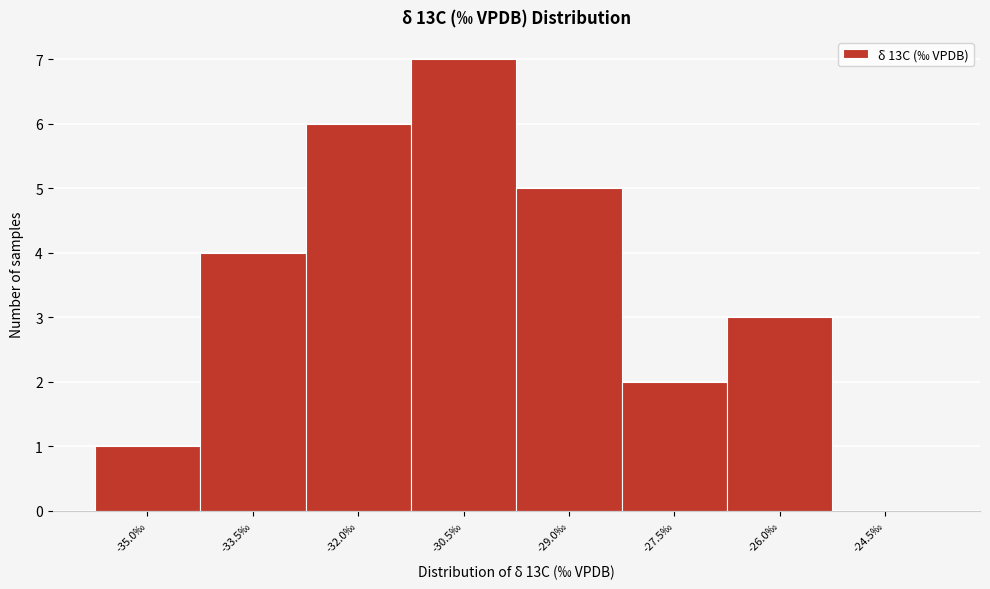

Reading left to right, transcribe all the data shown in this chart.

-35.0‰=1	-33.5‰=4	-32.0‰=6	-30.5‰=7	-29.0‰=5	-27.5‰=2	-26.0‰=3	-24.5‰=0